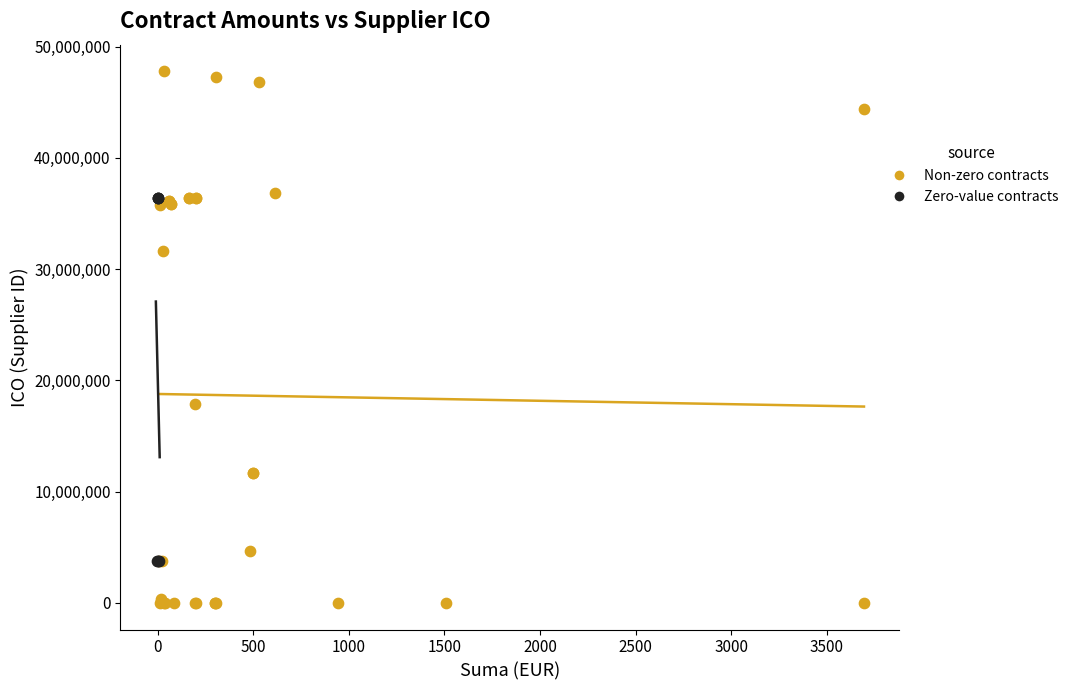

Which series reaches the minimum Y coordinate?

Non-zero contracts